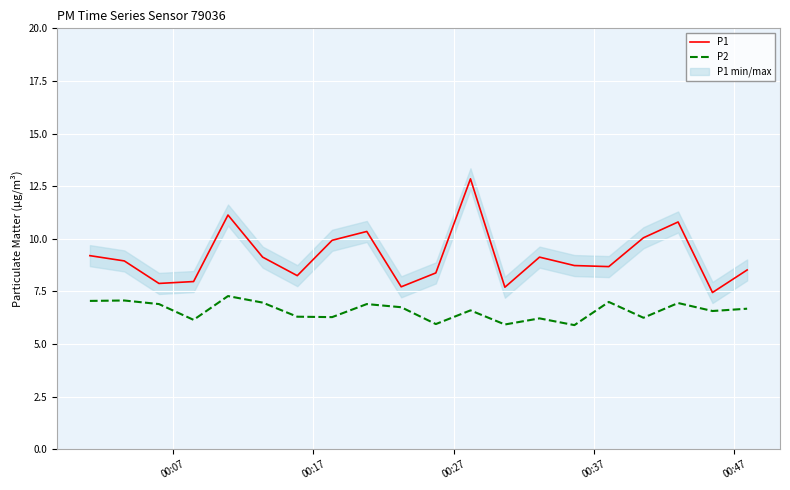

Reading left to right, transcribe all the data shown in this chart.

P1: 9.2	8.9	7.9	8.0	11.1	9.1	8.2	9.9	10.3	7.7	8.4	12.8	7.7	9.1	8.7	8.7	10.1	10.8	7.5	8.5
P2: 7.0	7.1	6.9	6.2	7.3	7.0	6.3	6.3	6.9	6.8	6.0	6.6	5.9	6.2	5.9	7.0	6.2	7.0	6.6	6.7